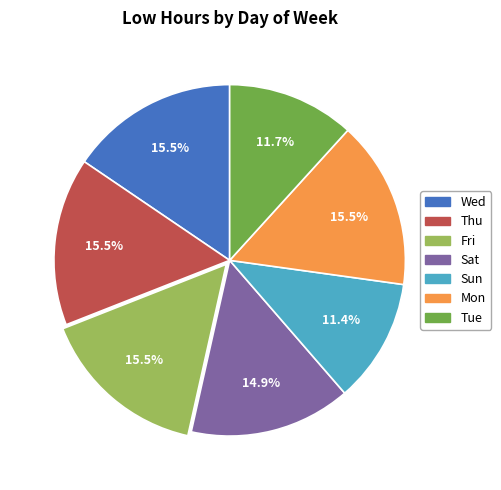

Does any single category account for the majority?

No